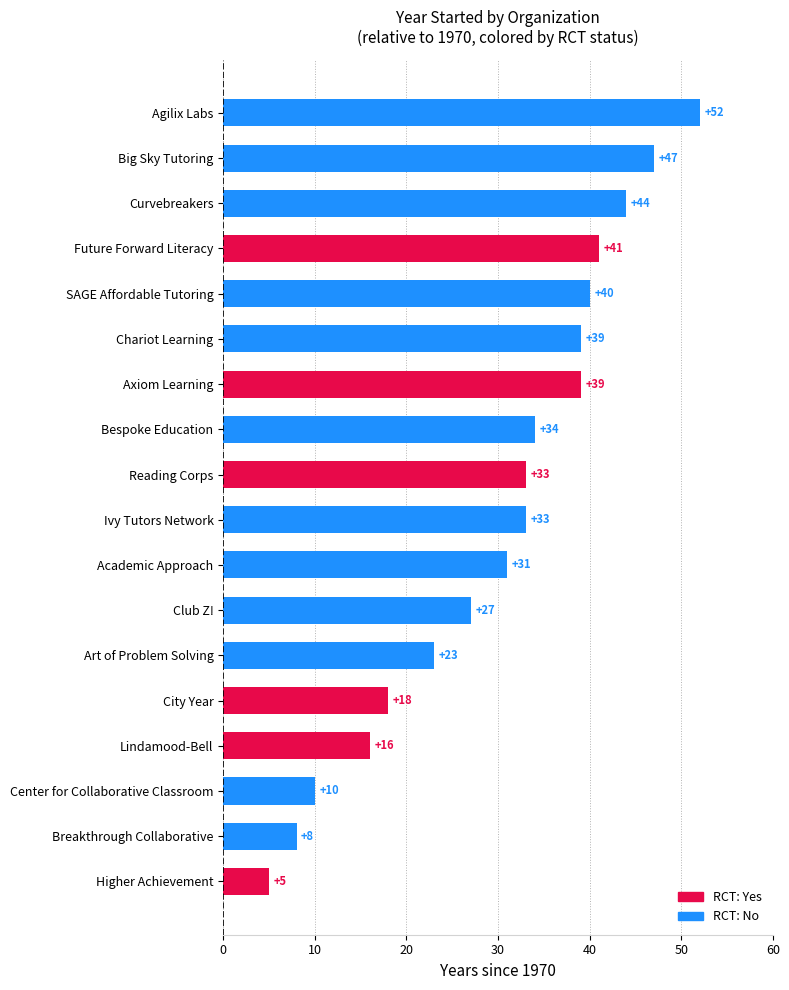

Reading top to bottom, extract all data points from this chart.

52	47	44	41	40	39	39	34	33	33	31	27	23	18	16	10	8	5